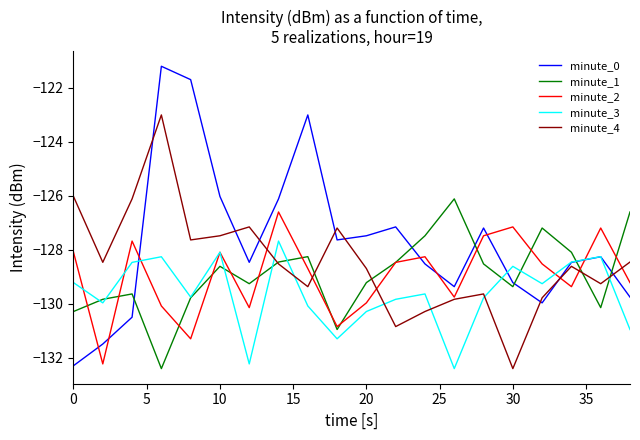

Which series has the widest spread of values?

minute_0